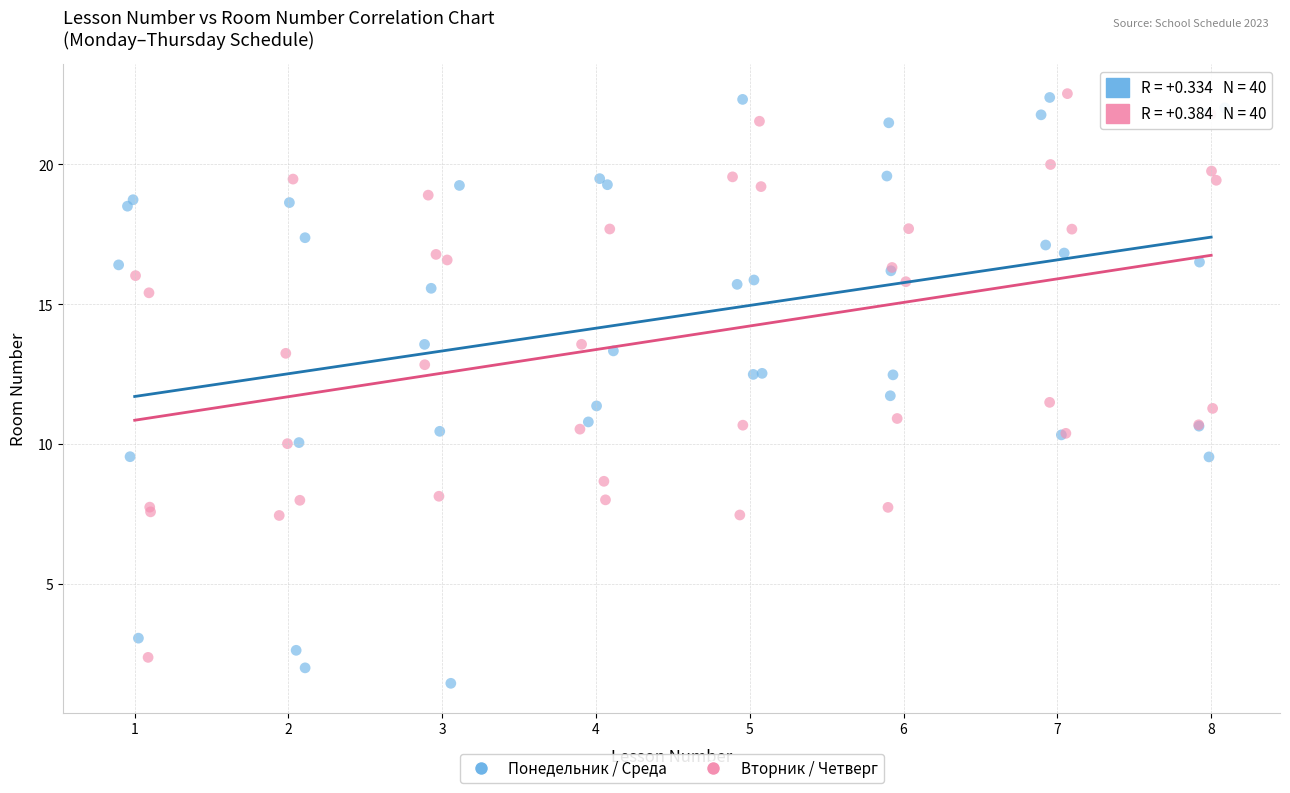

What are all the series names shown in the legend?

Понедельник / Среда, Вторник / Четверг